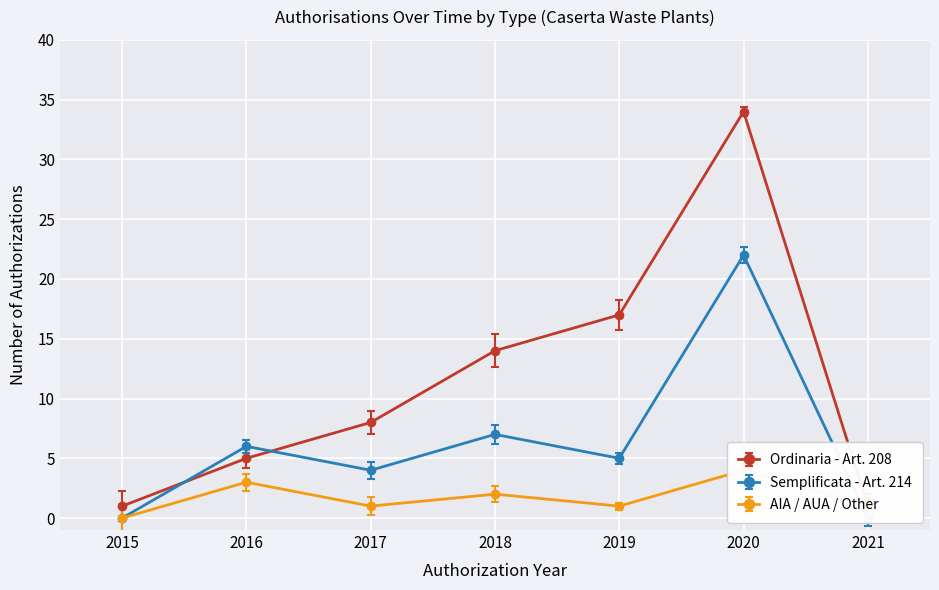

Rank the series by their maximum value, from lowest to highest.

AIA / AUA / Other, Semplificata - Art. 214, Ordinaria - Art. 208